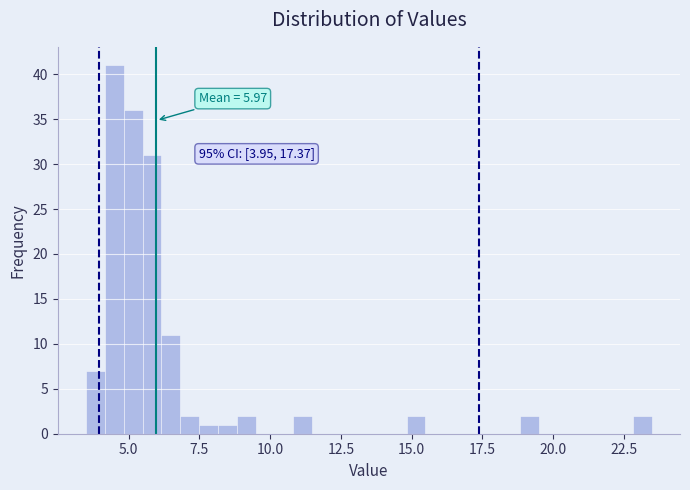

Read against the x-axis, roughly where is the centre of the tallest bar?

4.5